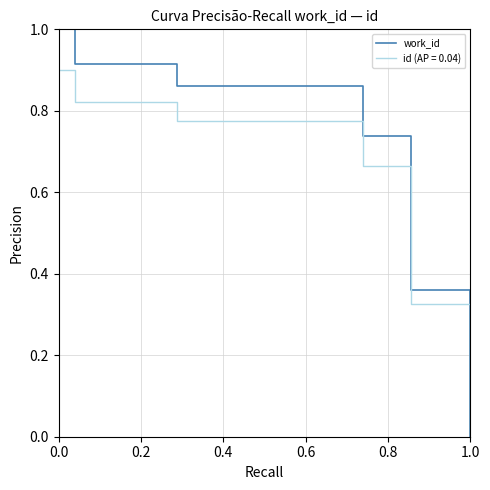

Rank the series by their maximum value, from lowest to highest.

id (AP = 0.04), work_id